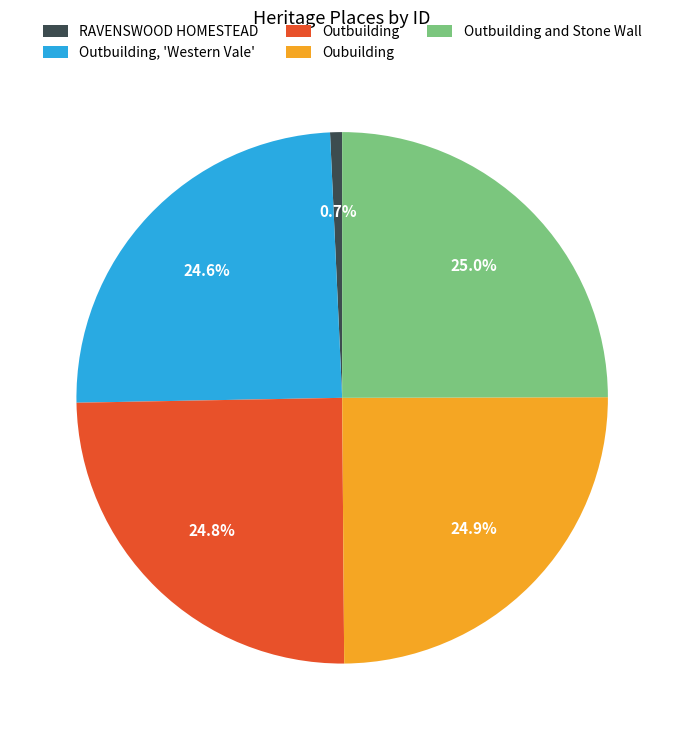

What is the smallest slice in the pie chart?

RAVENSWOOD HOMESTEAD